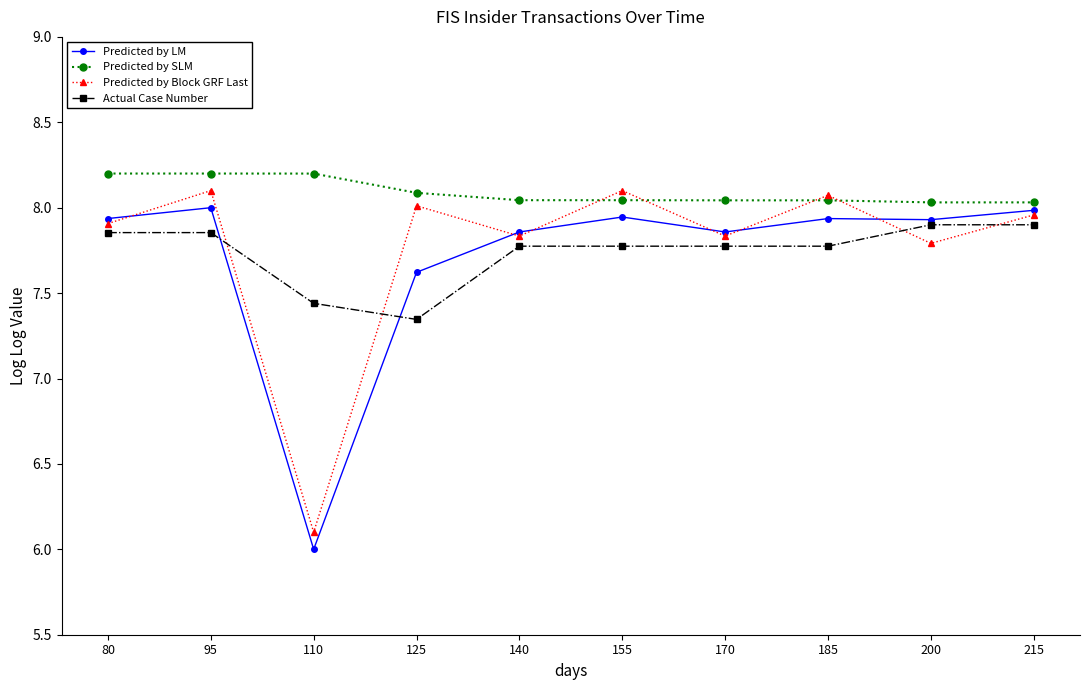

Between 155 and 200, which series saw the biggest shift?

Predicted by Block GRF Last